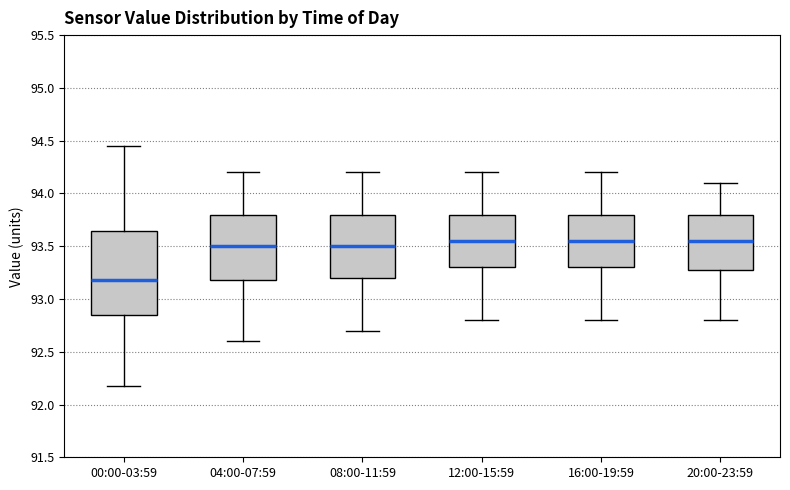

Comparing the boxes themselves (not the whiskers), which one is the tallest?

00:00-03:59